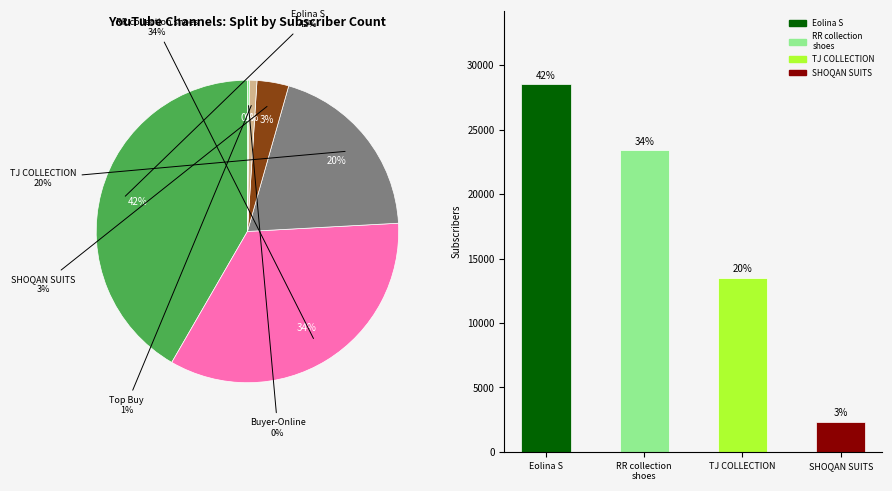

The SHOQAN SUITS slice represents 1% of the pie. True or false?

False